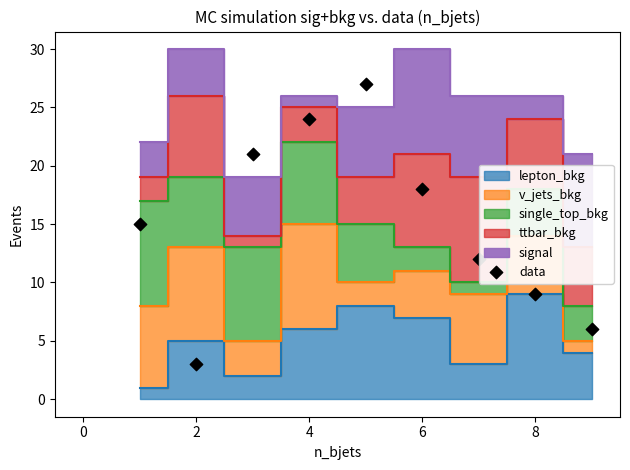

What is the average X value?

5